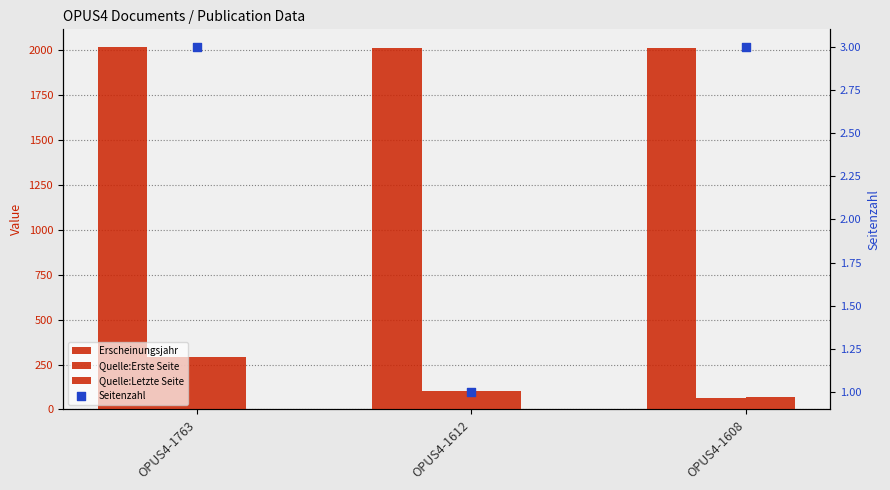

What is the total value across all series at OPUS4-1608?

2146